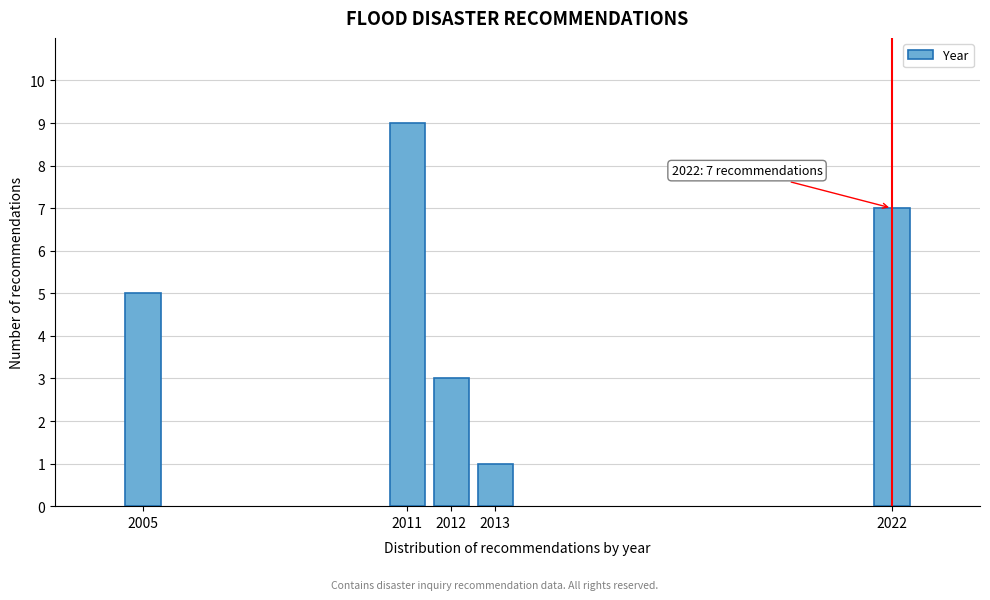

Reading left to right, extract all data points from this chart.

2005=5	2011=9	2012=3	2013=1	2022=7